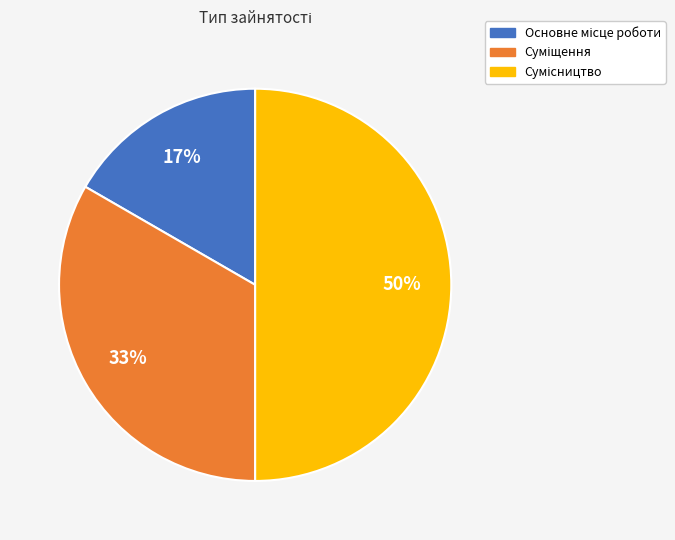

To the nearest percent, what is the difference between the largest and smallest slice percentages?

33%